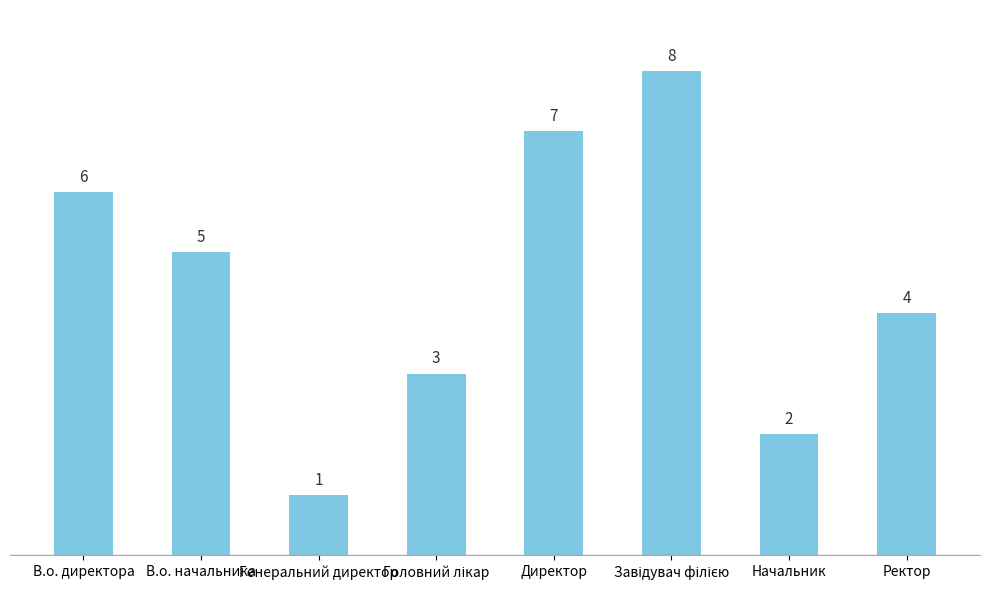

How many values are between 3 and 7?

5